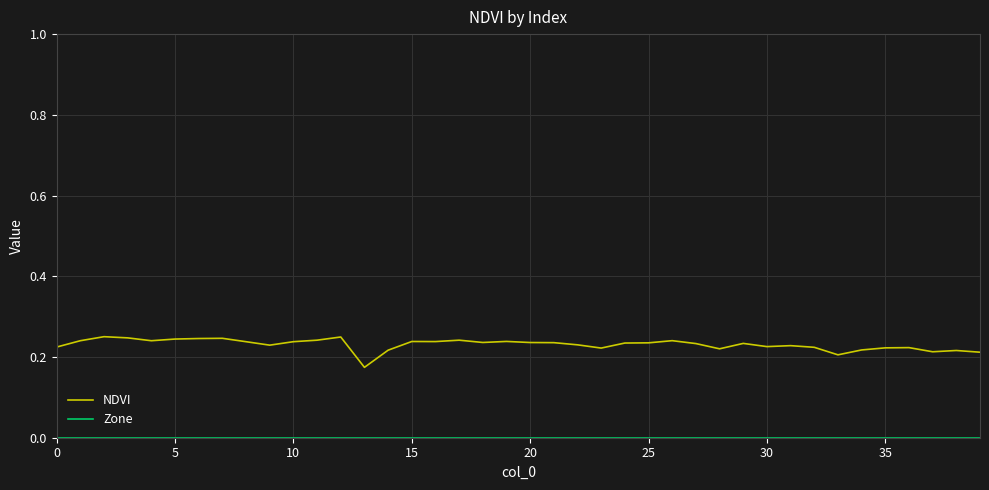

Which series has the largest total across all categories?

NDVI